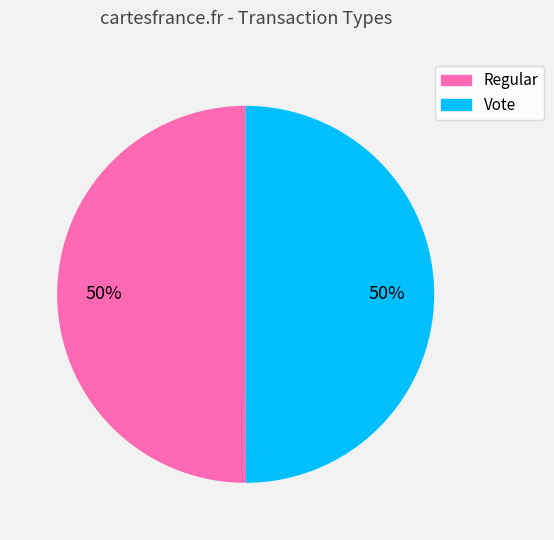

Combined, do Vote and Regular account for over 50%?

Yes